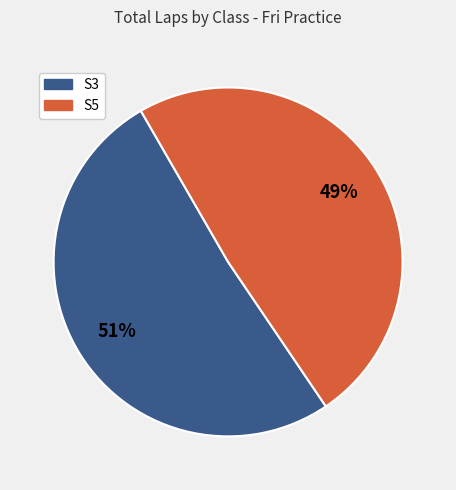

Is there a majority slice in this chart?

Yes